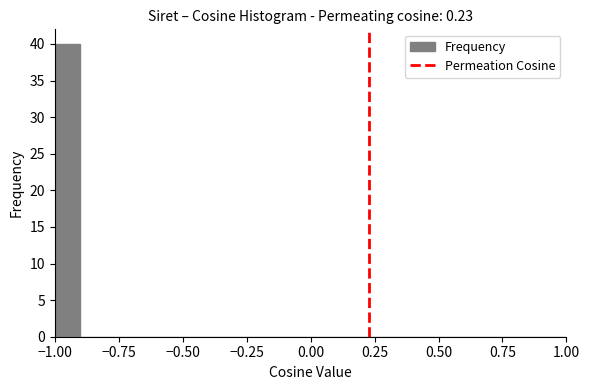

Around what value on the x-axis is the tallest bar? Give the approximate position of its centre, as read against the axis.

-0.95